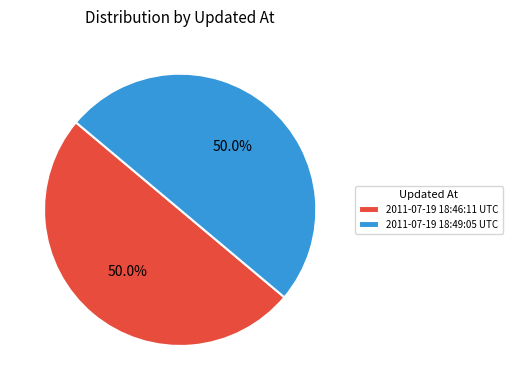

What is the ratio of the value at 2011-07-19 18:49:05 UTC to the value at 2011-07-19 18:46:11 UTC?

1.0